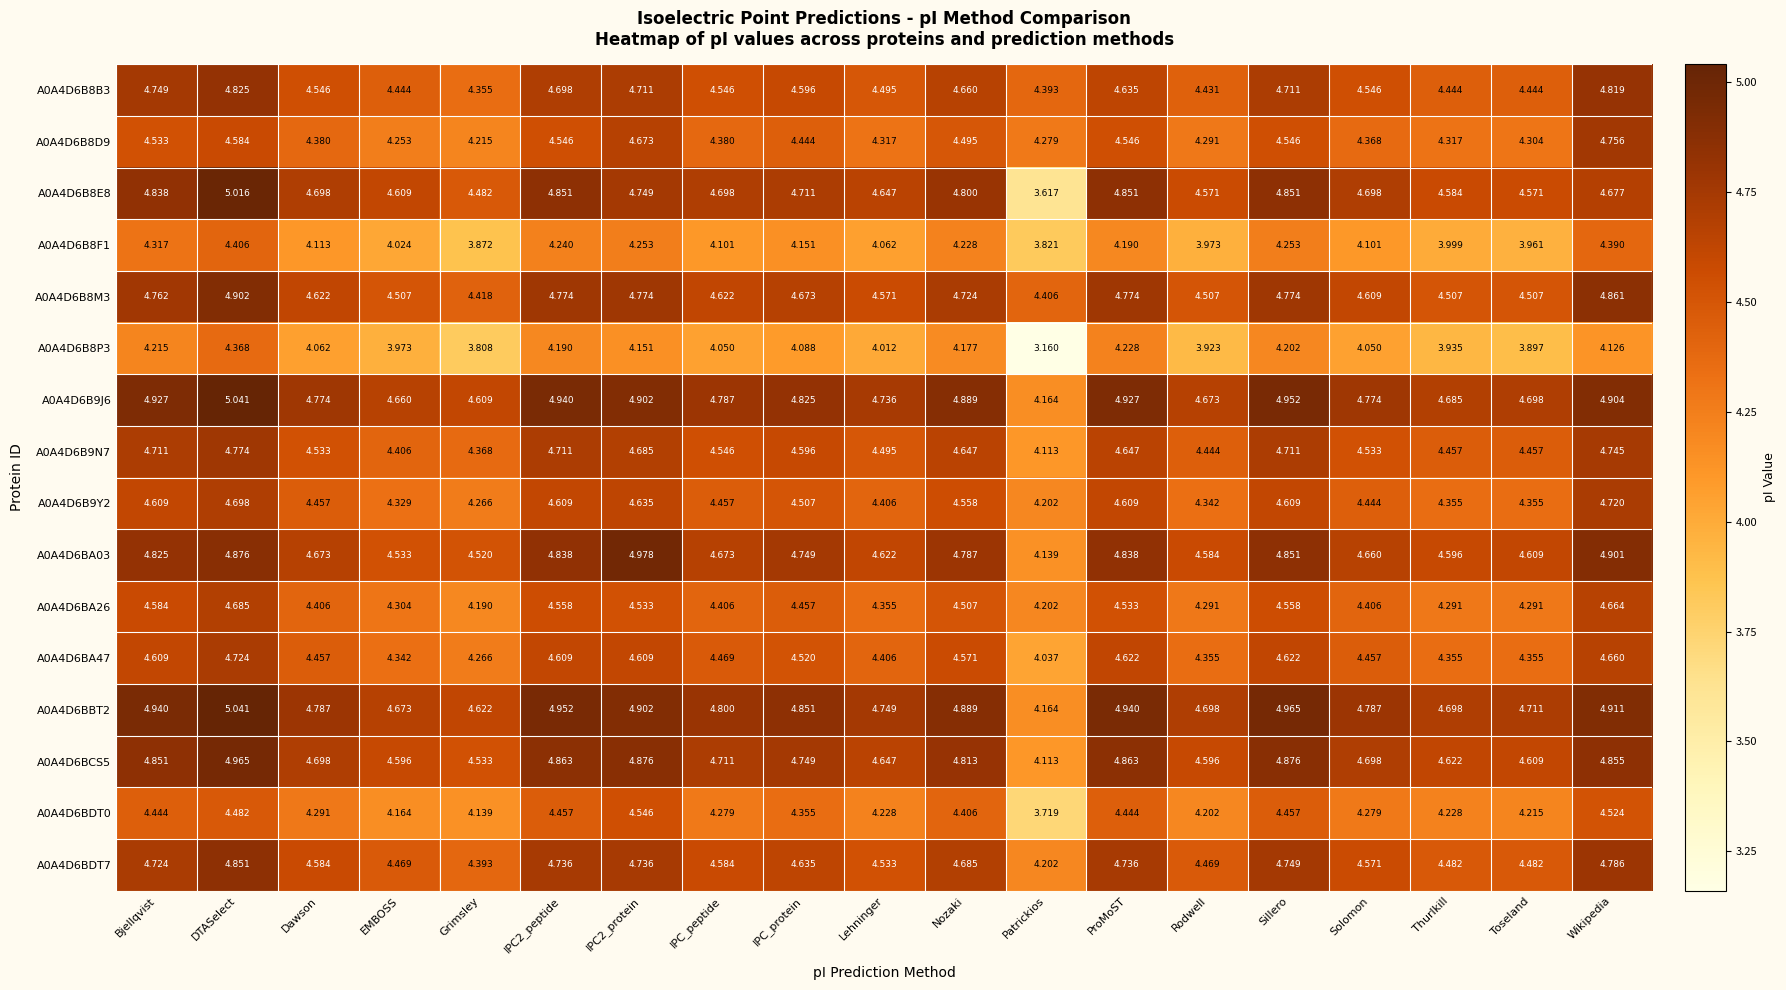

Which category has the highest value across all series?

DTASelect